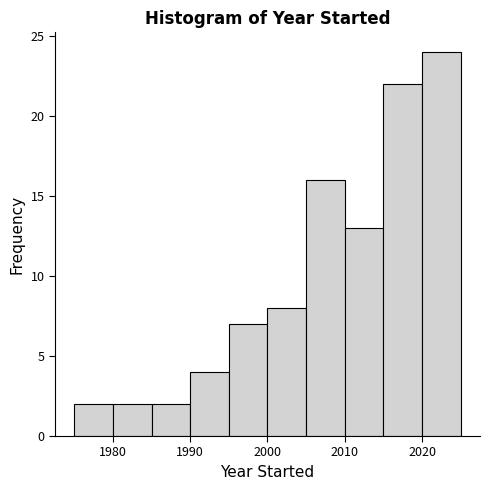

Reading left to right, transcribe this chart: for each bar, give the range it covers on the x-axis and its height. The values are not printed on the chart, so give them approximately, as read against the axis.

1975 to 1980: 2
1980 to 1985: 2
1985 to 1990: 2
1990 to 1995: 4
1995 to 2000: 7
2000 to 2005: 8
2005 to 2010: 16
2010 to 2015: 13
2015 to 2020: 22
2020 to 2025: 24